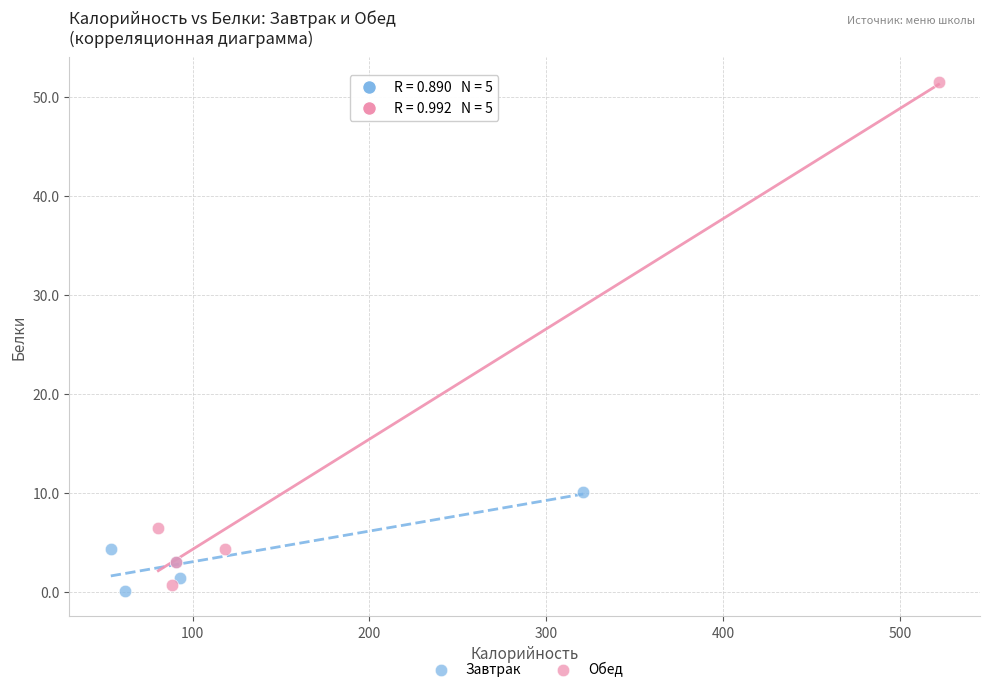

What are all the series names shown in the legend?

Завтрак, Обед